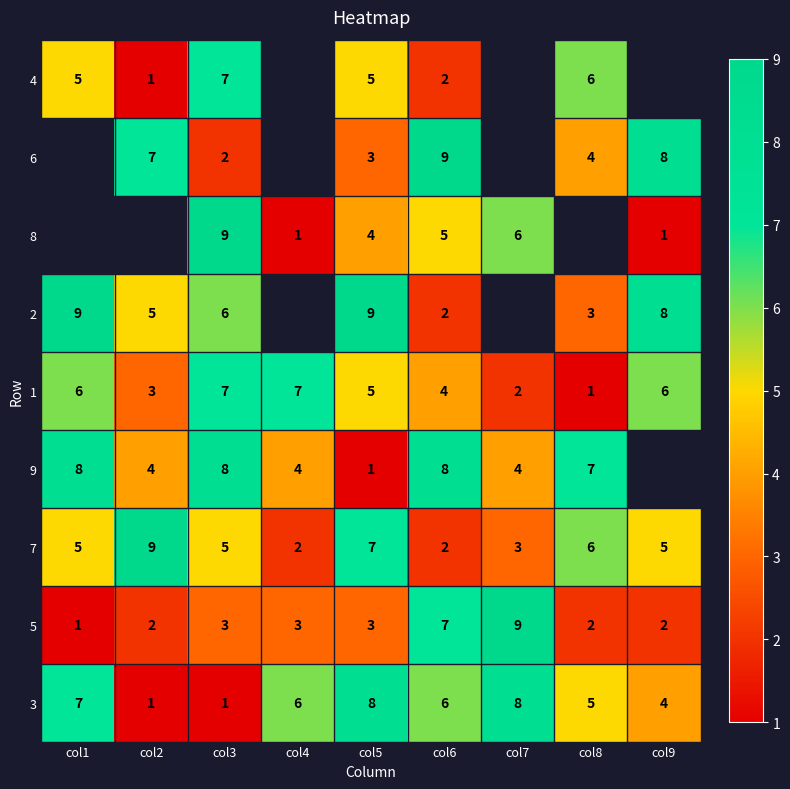

What is the difference between the highest and lowest values at col6?

7